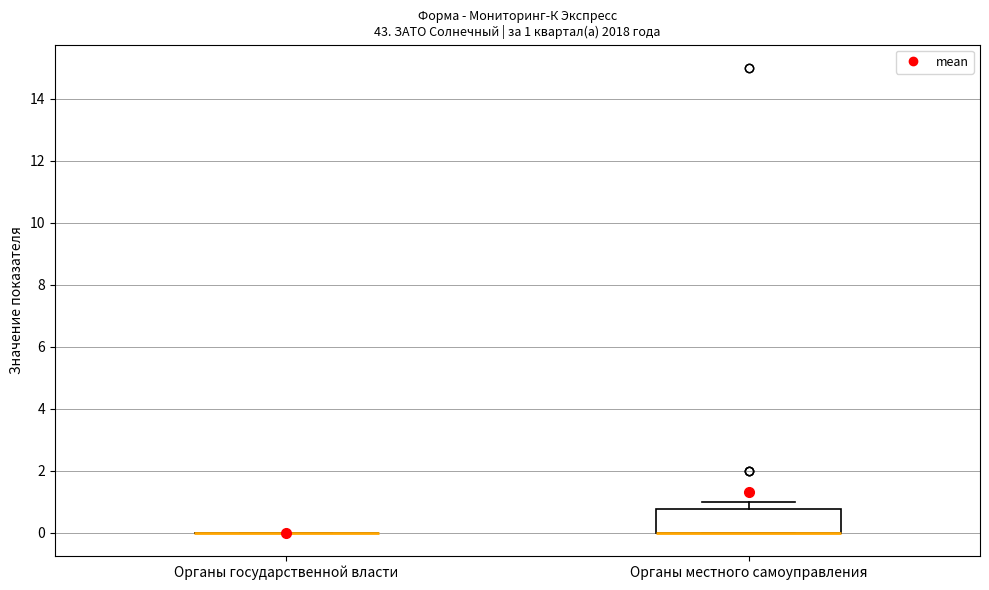

Comparing the boxes themselves (not the whiskers), which one is the tallest?

Органы местного самоуправления